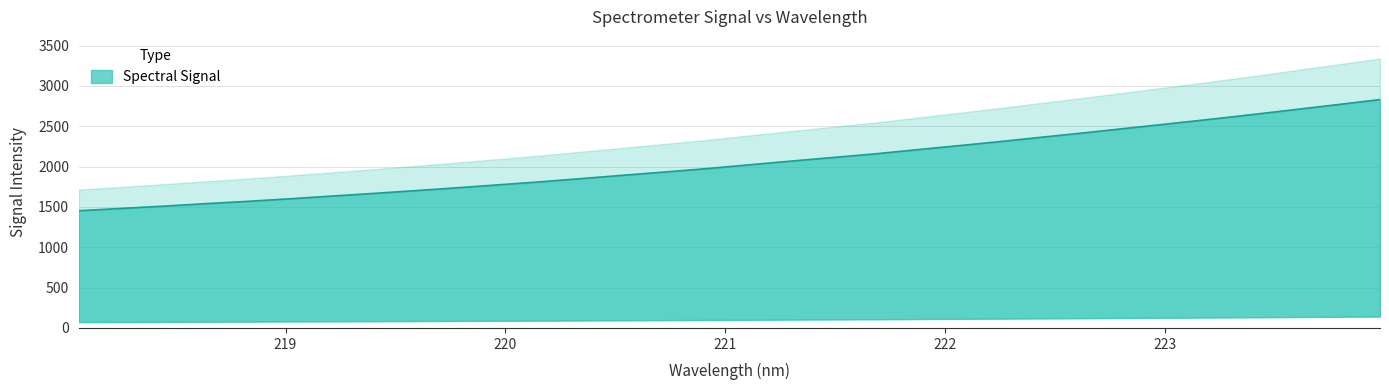

Where is the data nearest to the value 2142?

221.6902